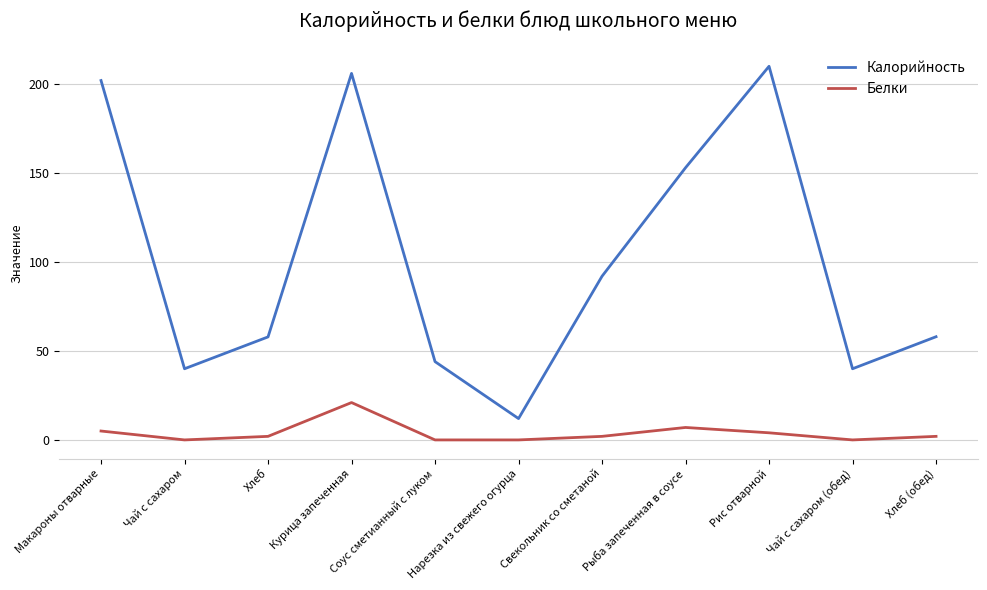

What is the difference between the highest and lowest values at Макароны отварные?

197.0